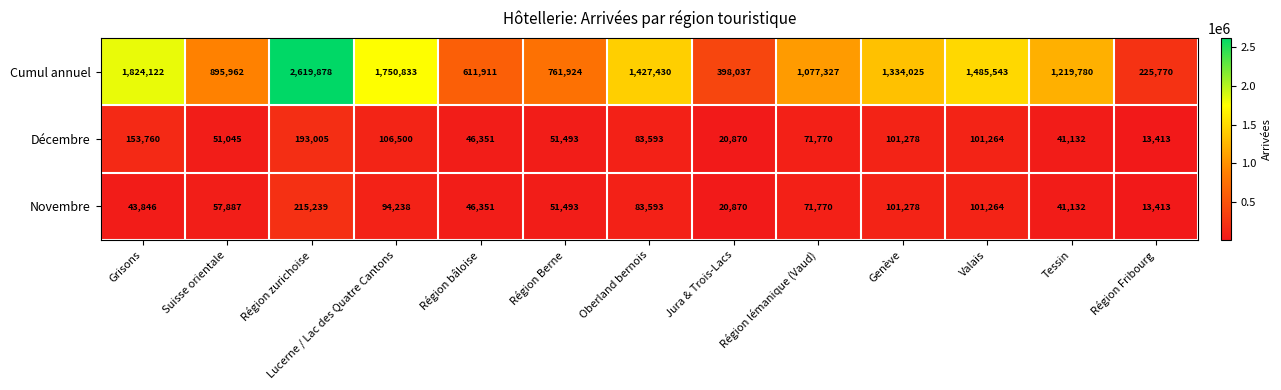

Where does the Cumul annuel series first go above 1219780?

Grisons